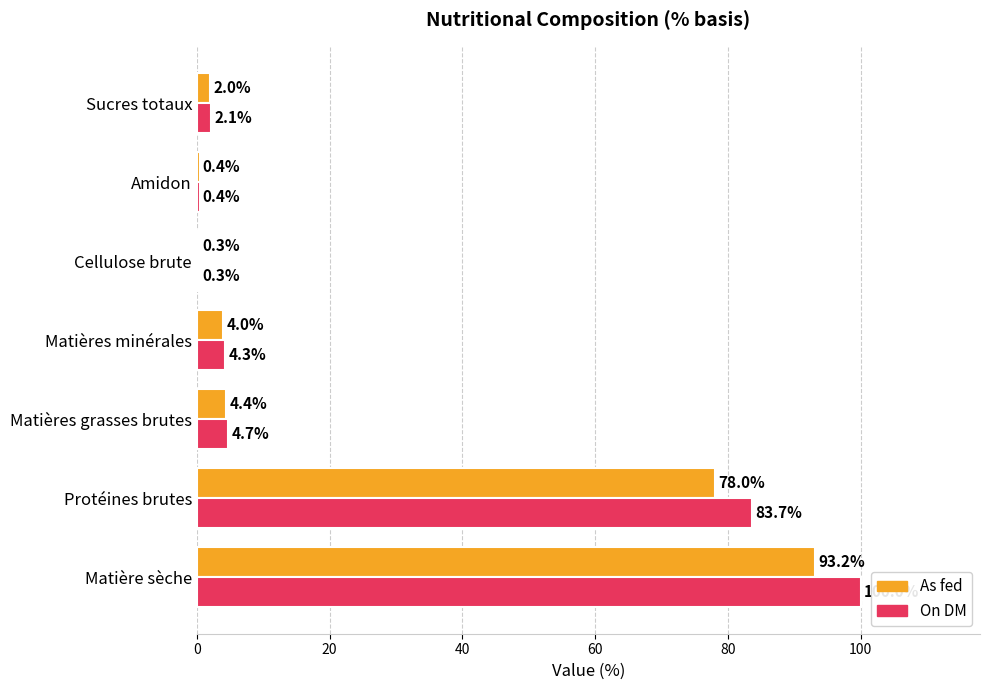

What is the sum of the On DM values at Protéines brutes and Sucres totaux?

85.8